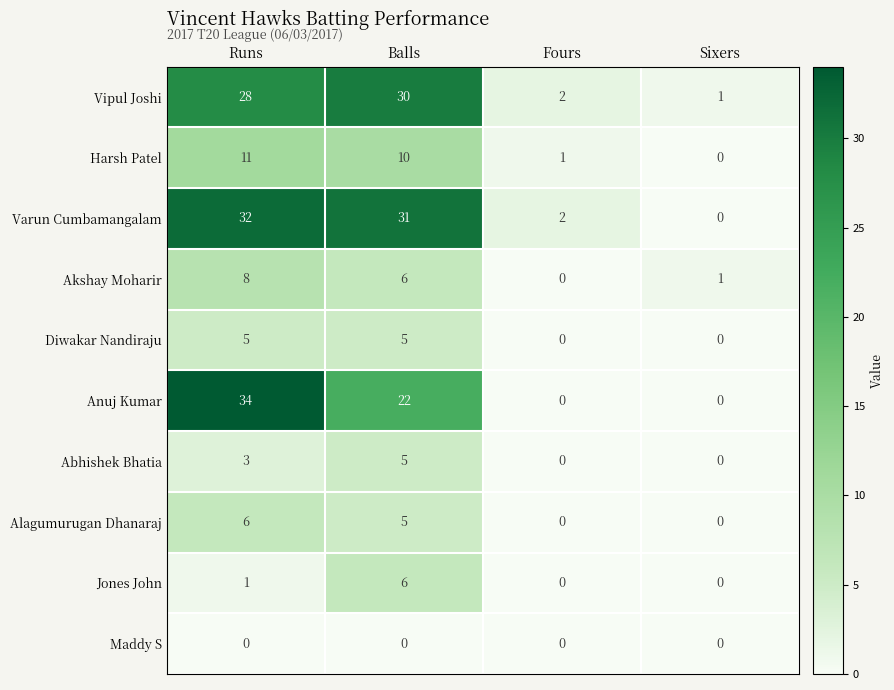

What is the total value across all series at Runs?

128